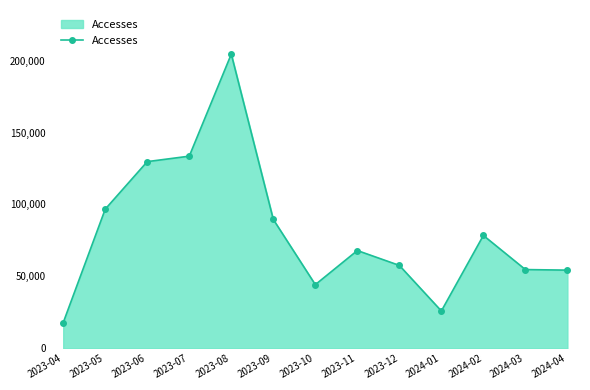

Where is the data nearest to the value 111164?

2023-05